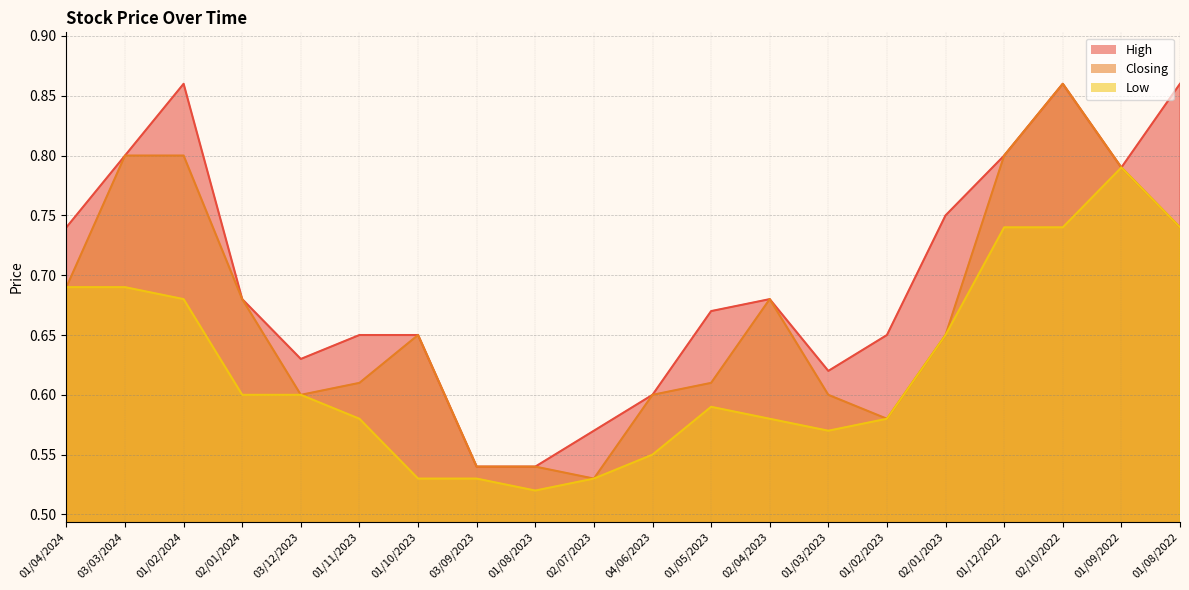

Does the chart have visible grid lines?

Yes